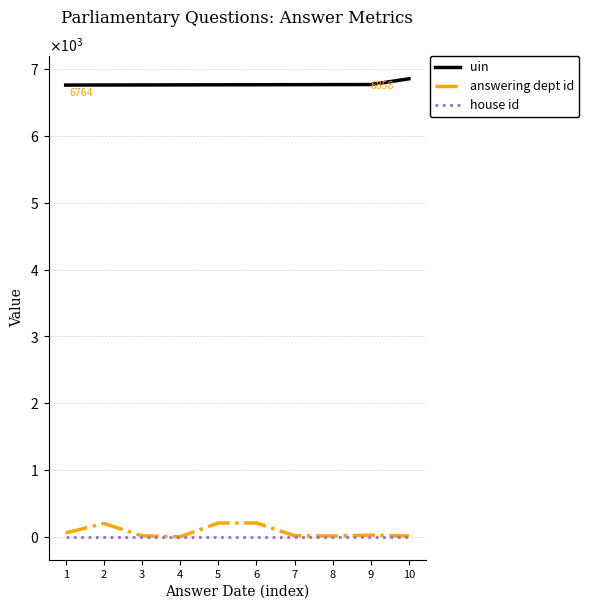

What are all the series names shown in the legend?

uin, answering dept id, house id